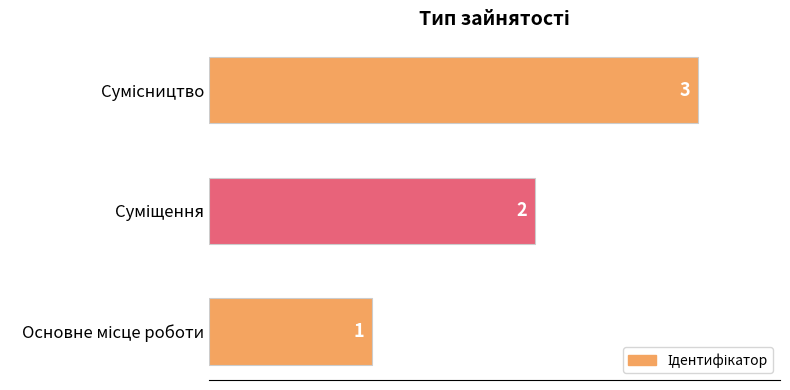

How many values are between 1 and 3?

3